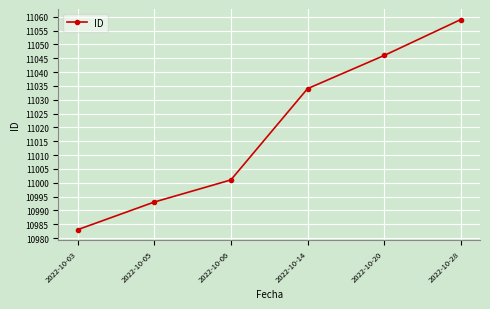

True or false: the data shows 10993 at 2022-10-05.

True